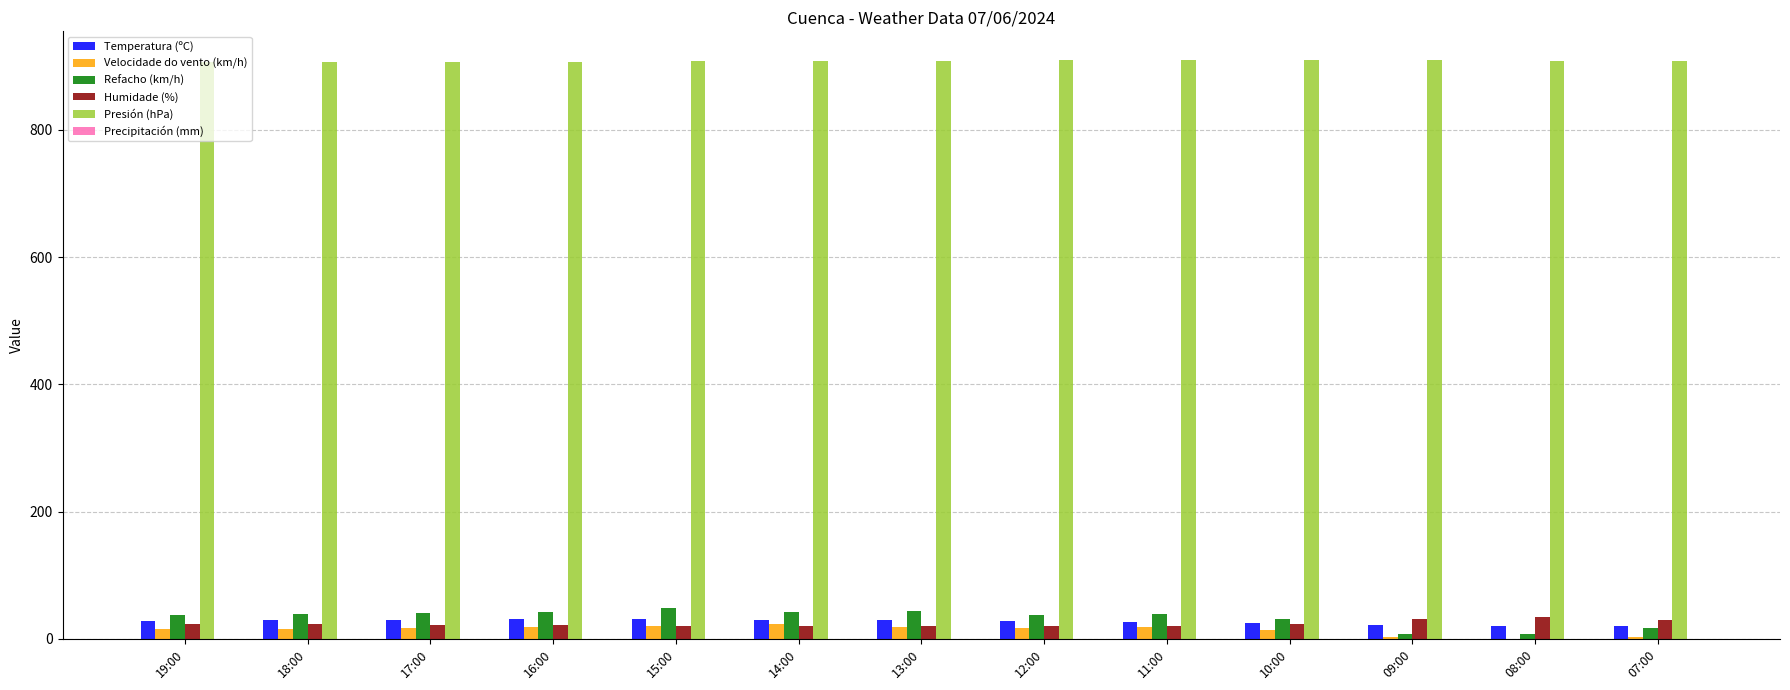

What is the total value across all series at 14:00?

1024.6